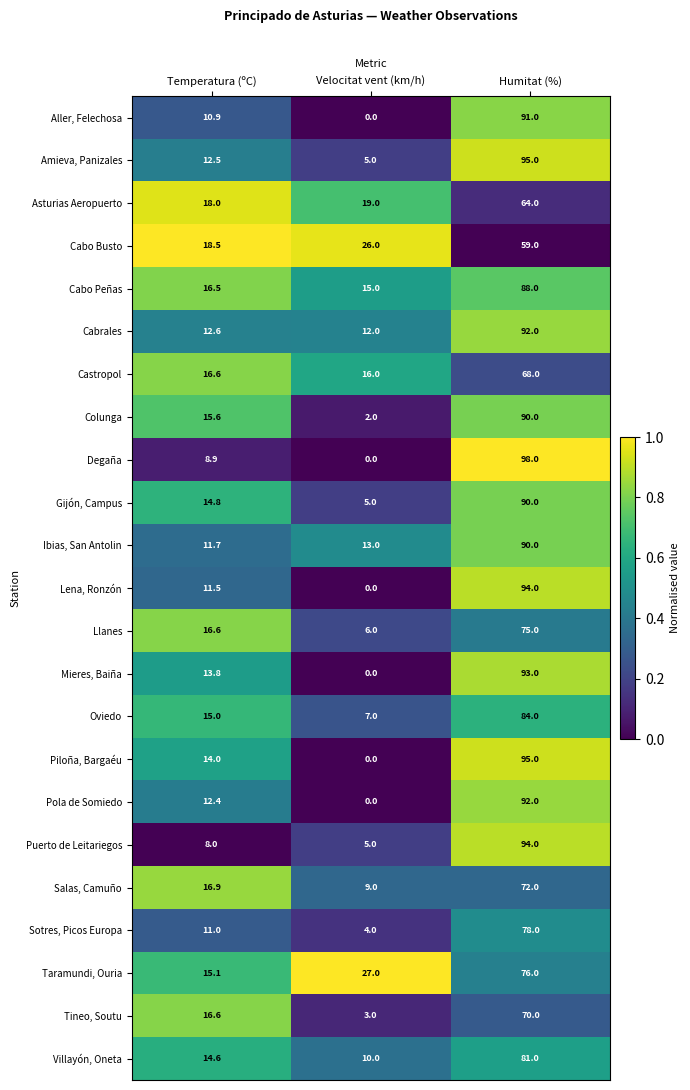

What is the spread (max minus min) of values at Humitat (%)?

39.0